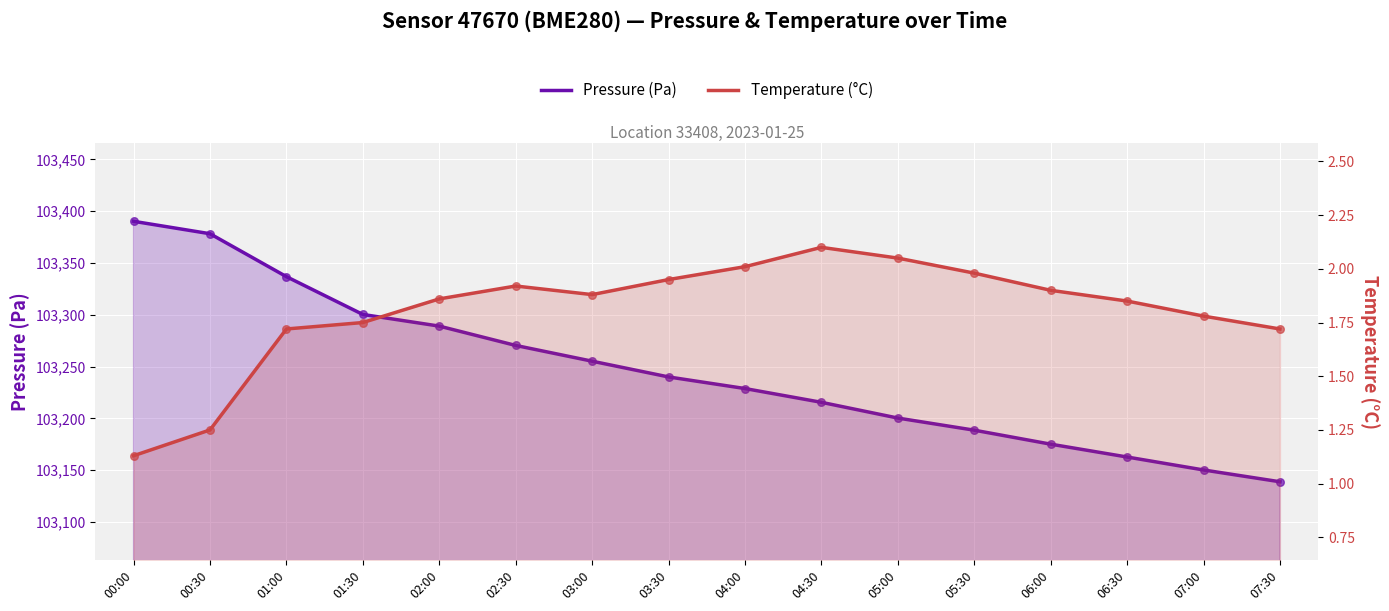

Which series contains the lowest Y value?

Temperature (°C)